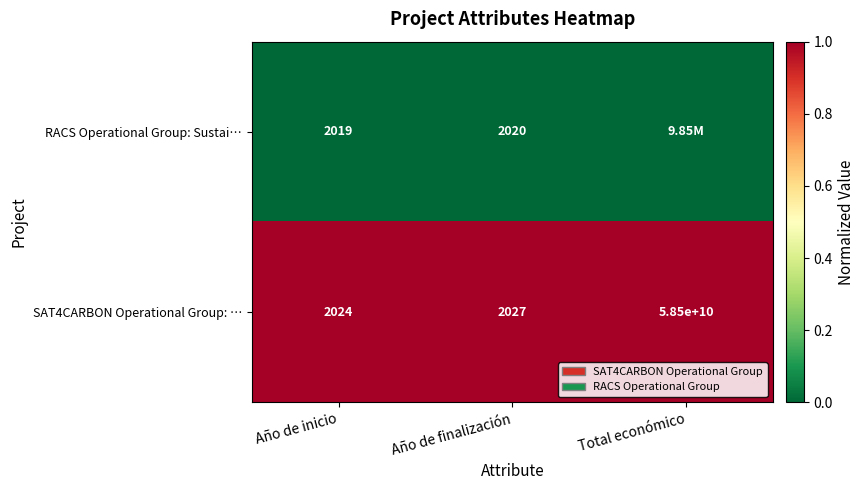

Is the value of SAT4CARBON Operational Group: … at Año de inicio greater than the value of RACS Operational Group: Sustai… at Año de finalización?

Yes